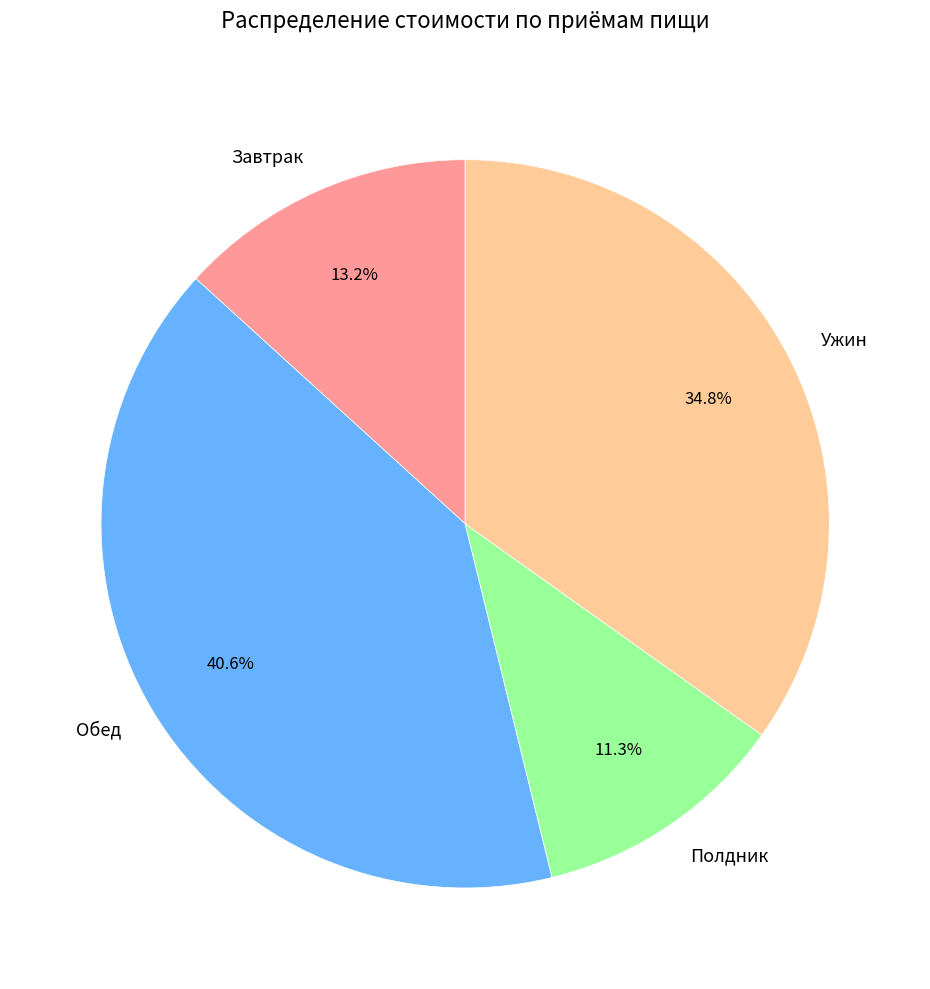

To the nearest percent, what is the average slice percentage?

25%